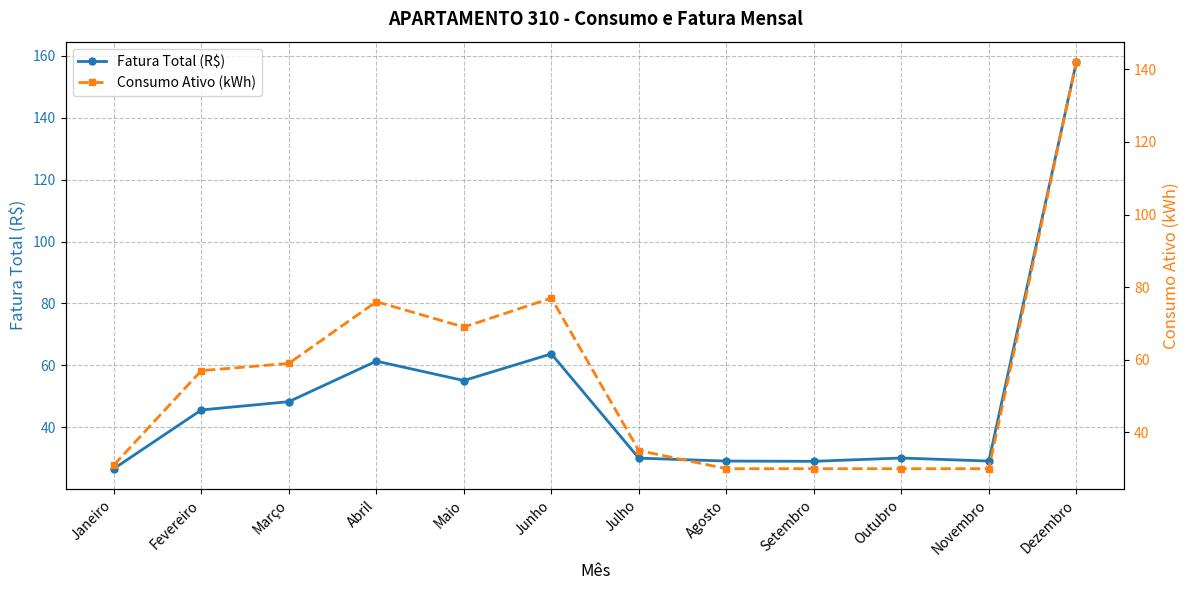

How many series are shown in this chart?

2